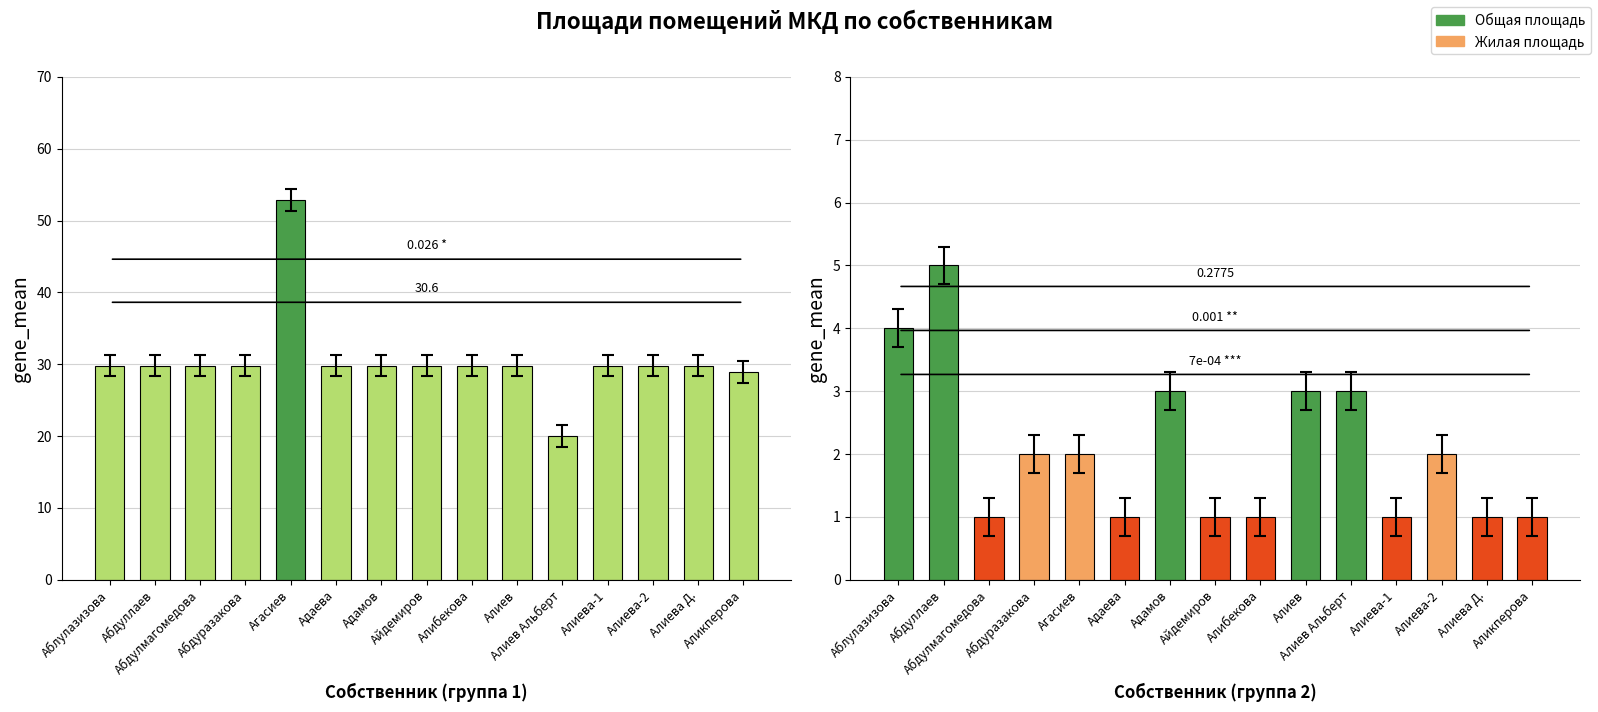

List the series in order of their peak value, highest first.

Общая площадь, Жилая площадь